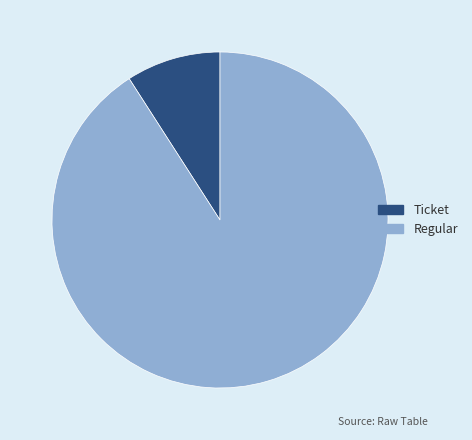

Is there any slice that represents more than half of the pie?

Yes